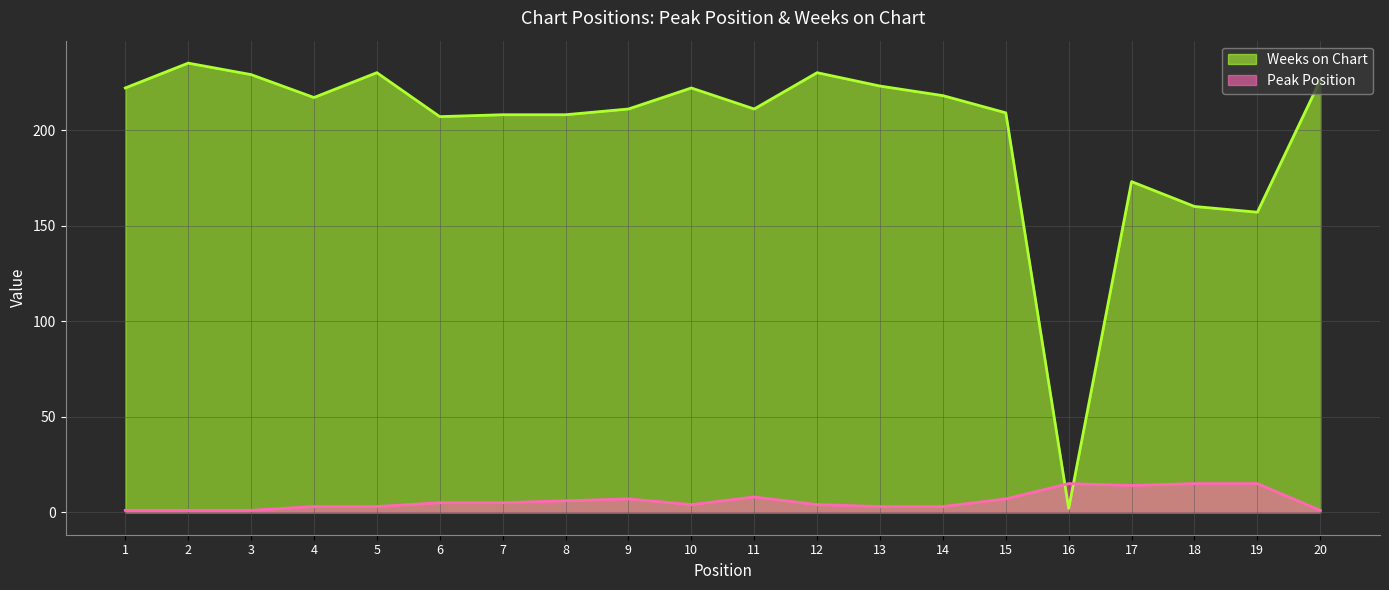

What is the difference between the Peak Position values at 2 and 4?

2